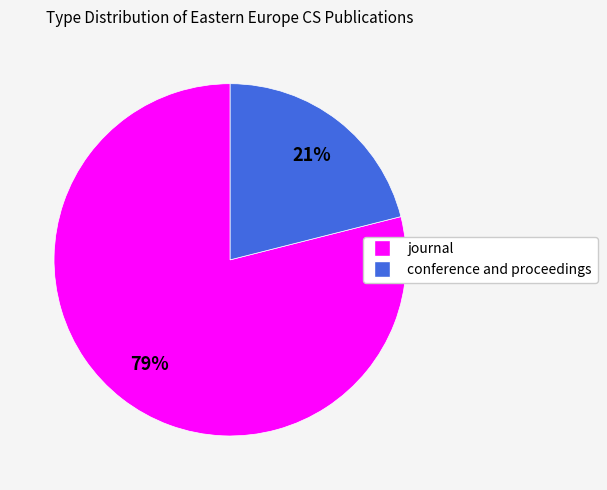

How many segments does this pie chart have?

2